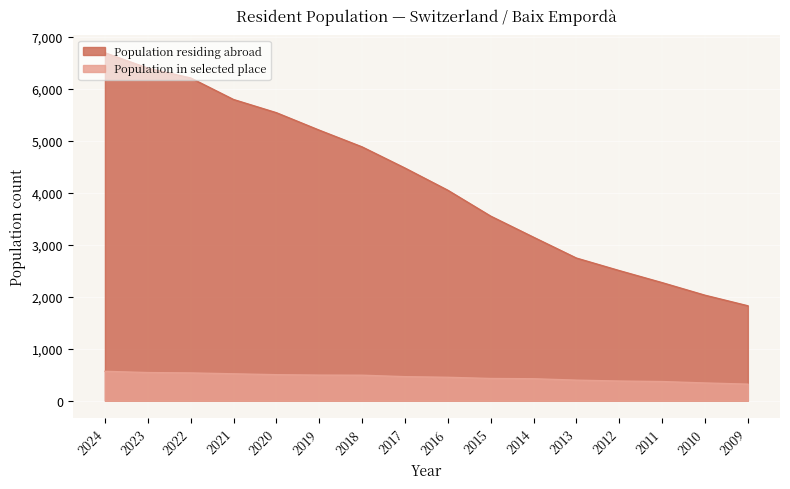

List the series in order of their peak value, lowest first.

Population in selected place, Population residing abroad